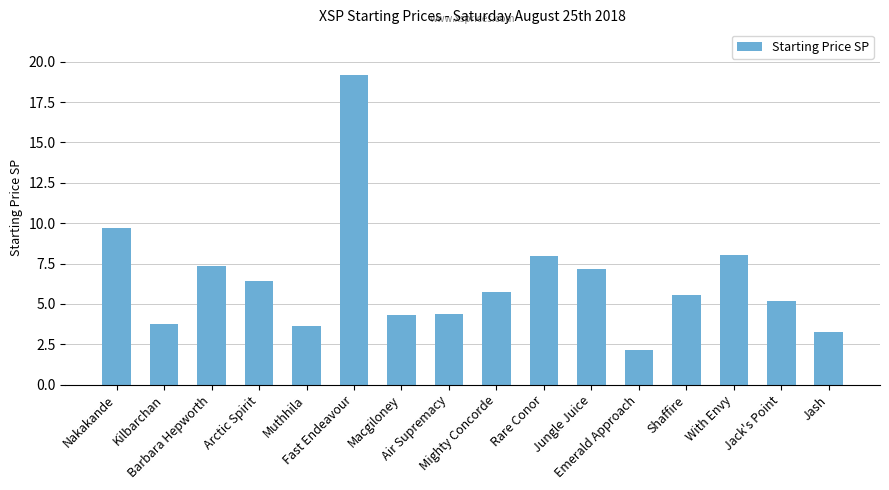

What is the sum of all values?

103.7